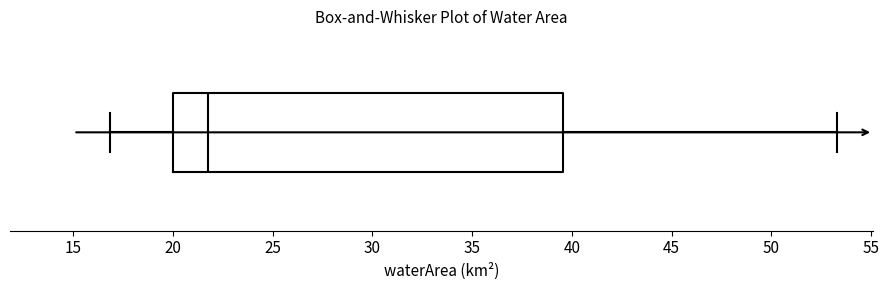

Read this box plot against the x-axis: the position of the median line, the range covered by the box, and the ends of both whiskers. The values are not printed on the chart, so give them approximately, as read against the axis.

median 22.0, box 20.0 to 39.5, whiskers 17.0 to 53.5